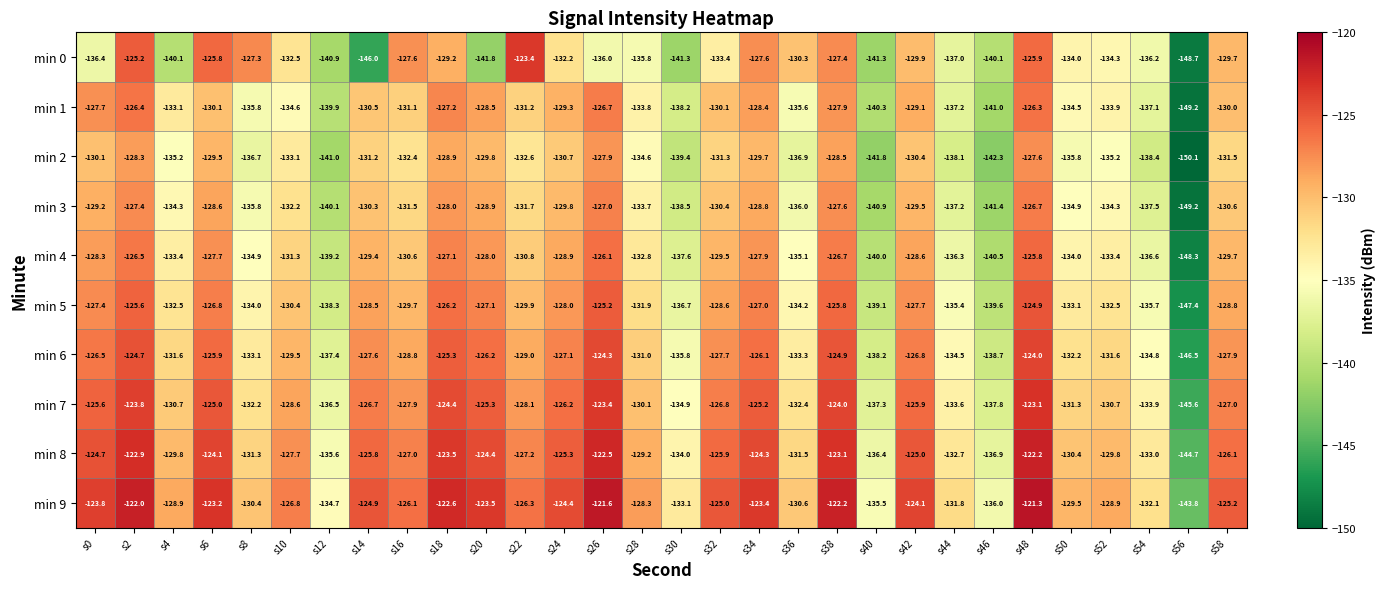

What is the spread (max minus min) of values at s28?

7.5